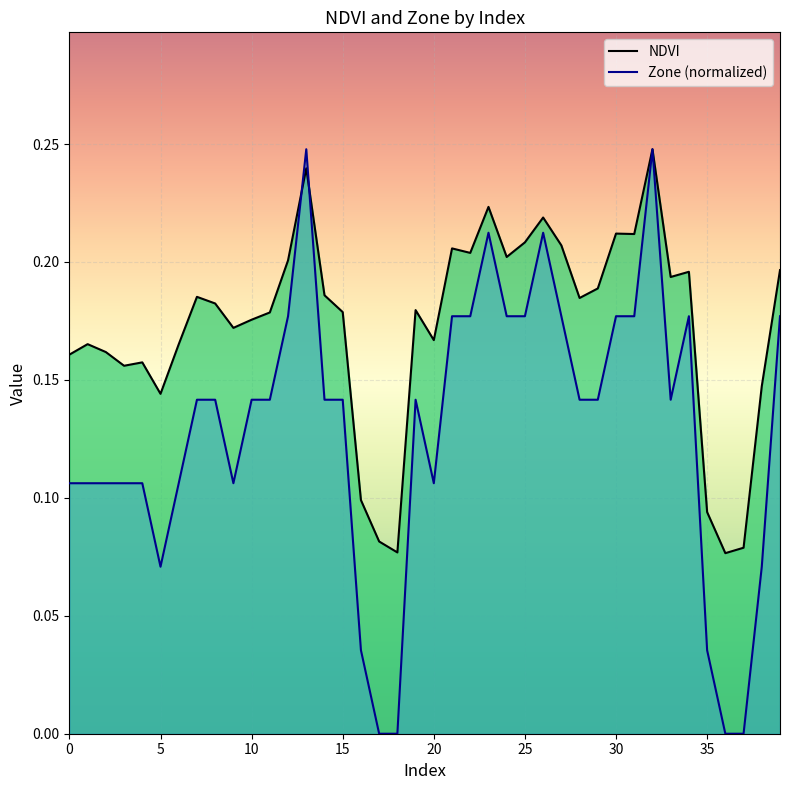

What are all the series names shown in the legend?

NDVI, Zone (normalized)